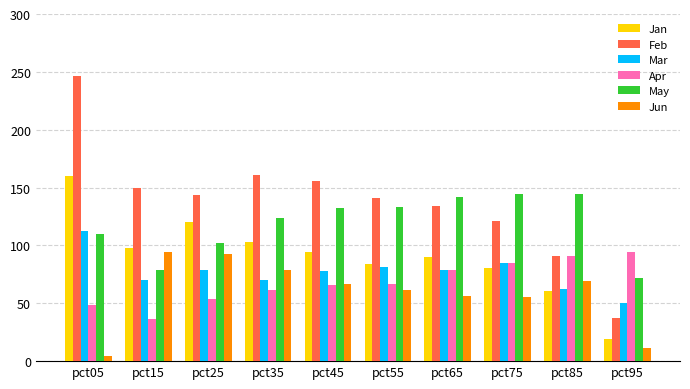

Is the value of Jan at pct45 greater than the value of Mar at pct65?

Yes